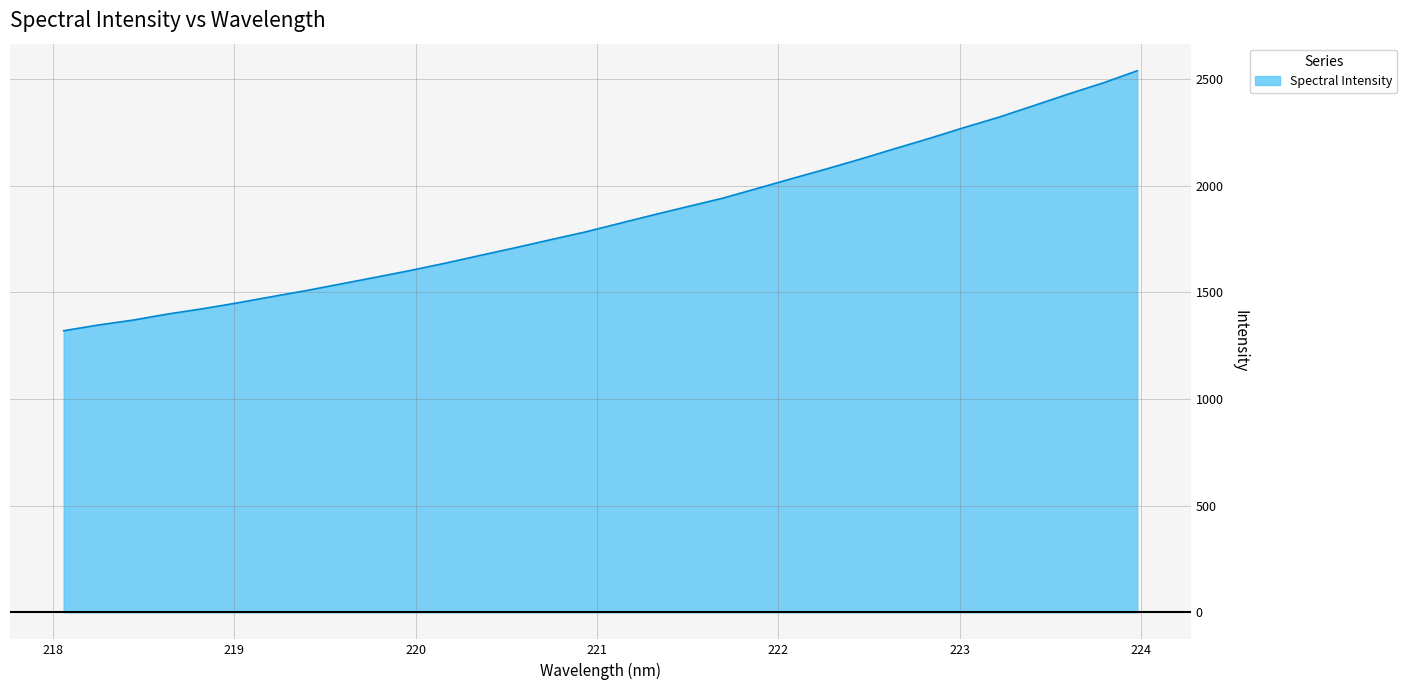

How many lines are shown in the chart?

1